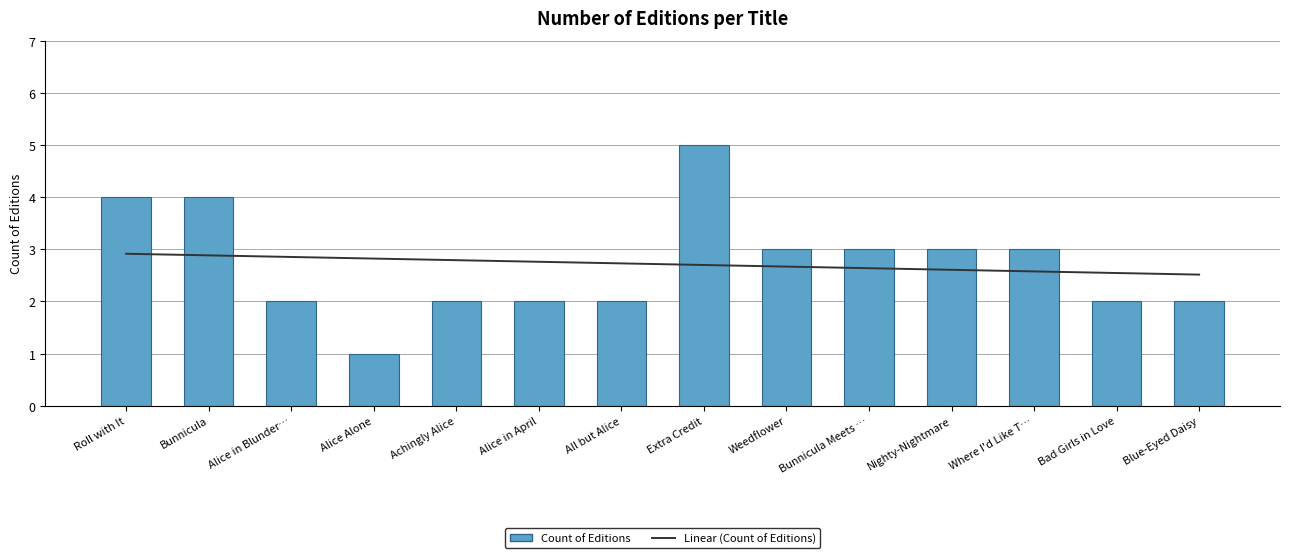

What is the minimum value shown in the chart?

1